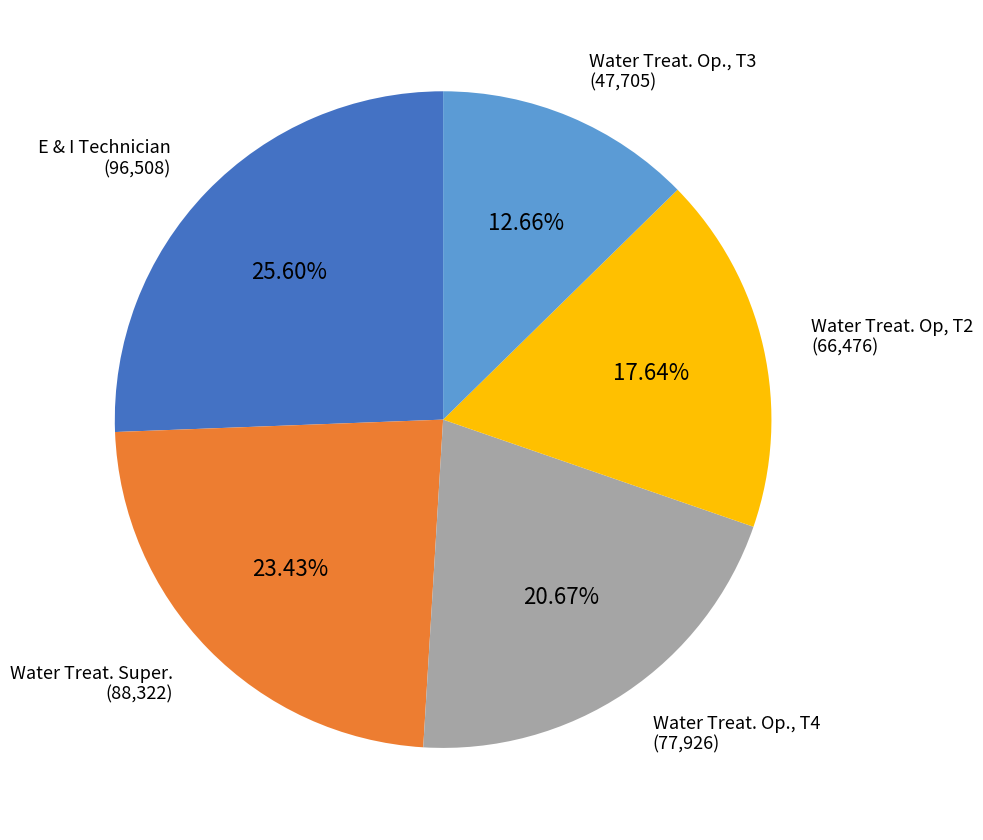

To the nearest percent, what is the difference between the largest and smallest slice percentages?

13%